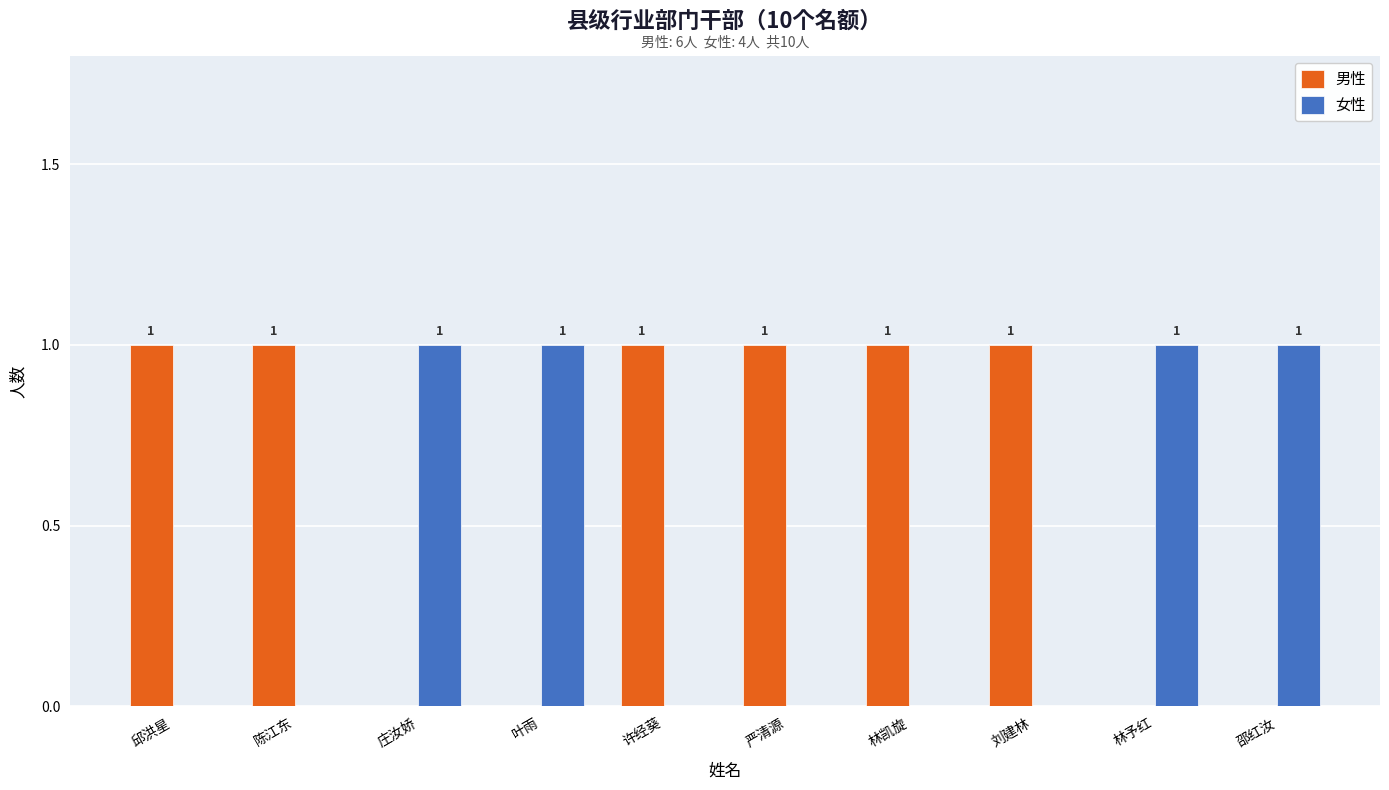

Count the number of categories in the chart.

10